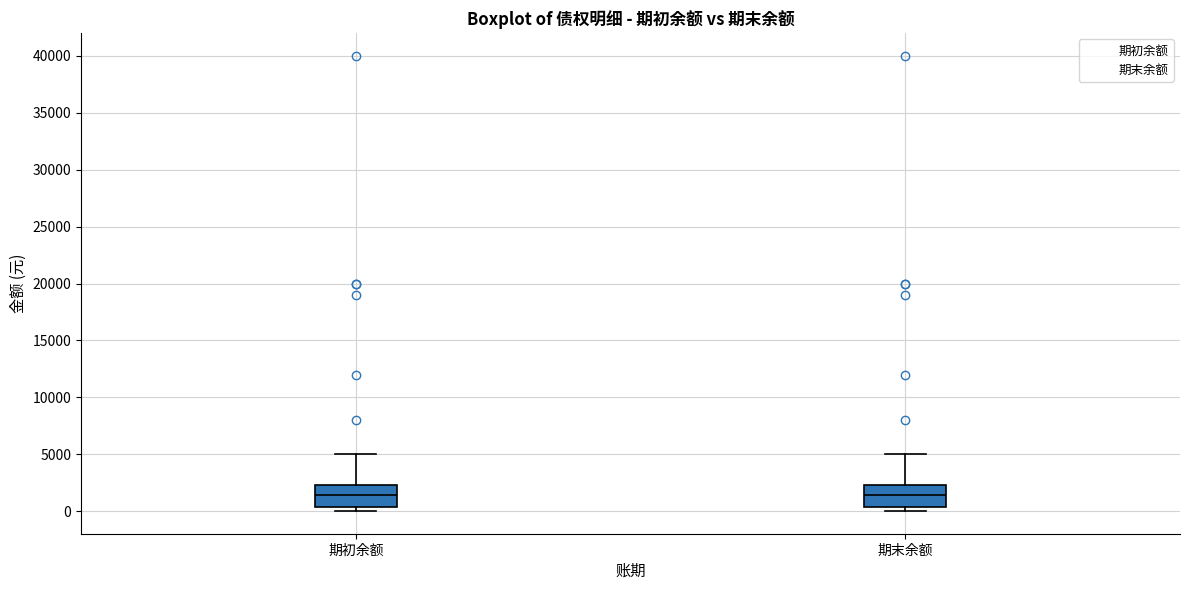

Where is the lower edge of the box for 期初余额 on the y-axis? The values are not printed on the chart, so give them approximately, as read against the axis.

500